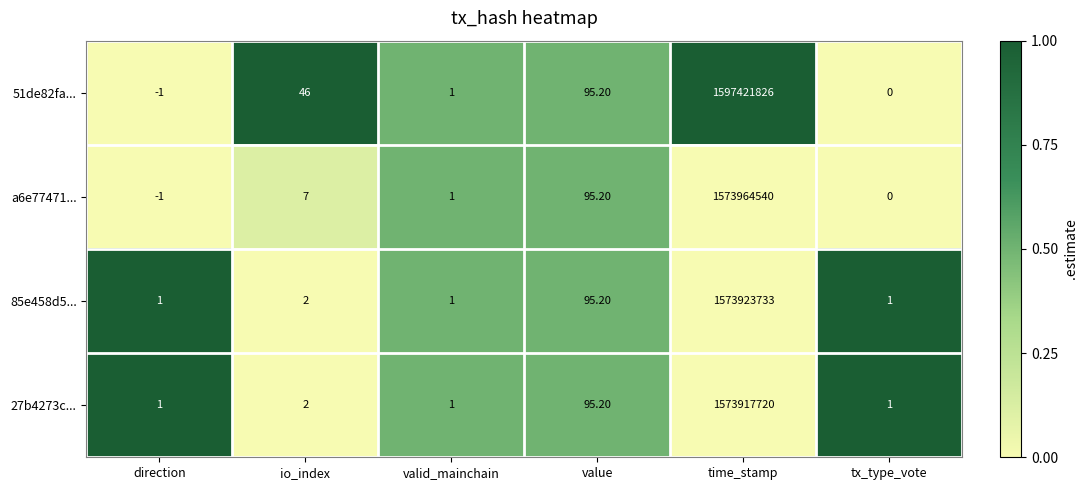

Which series has the largest range (max minus min)?

51de82fa...